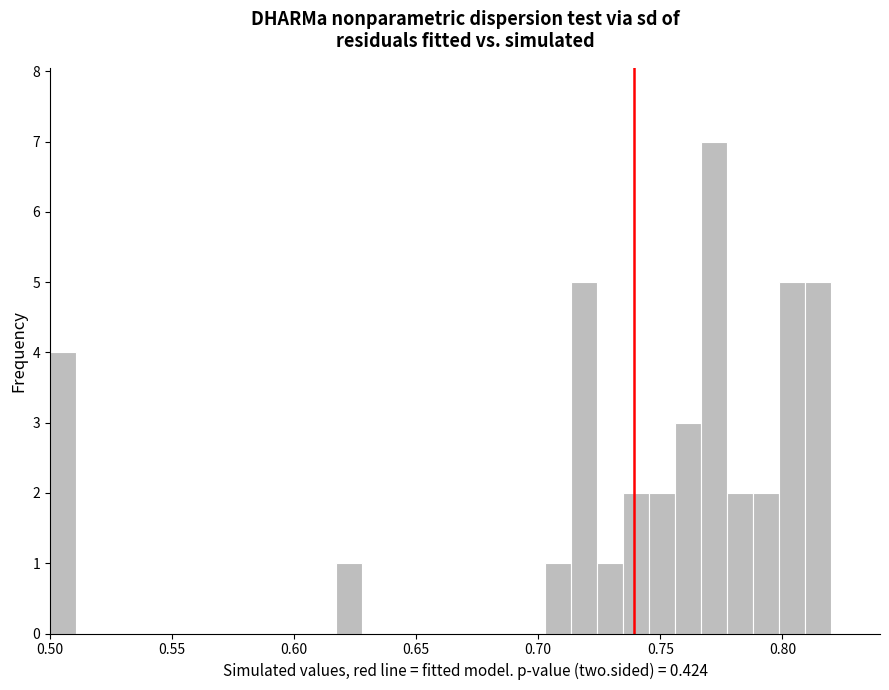

Read against the x-axis, roughly where is the centre of the tallest bar?

0.770